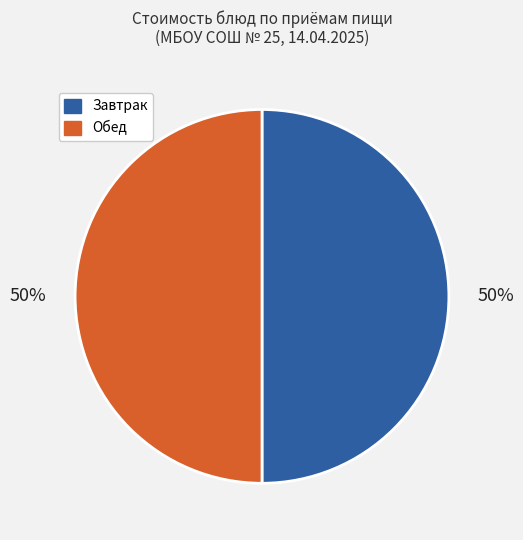

How many segments does this pie chart have?

2